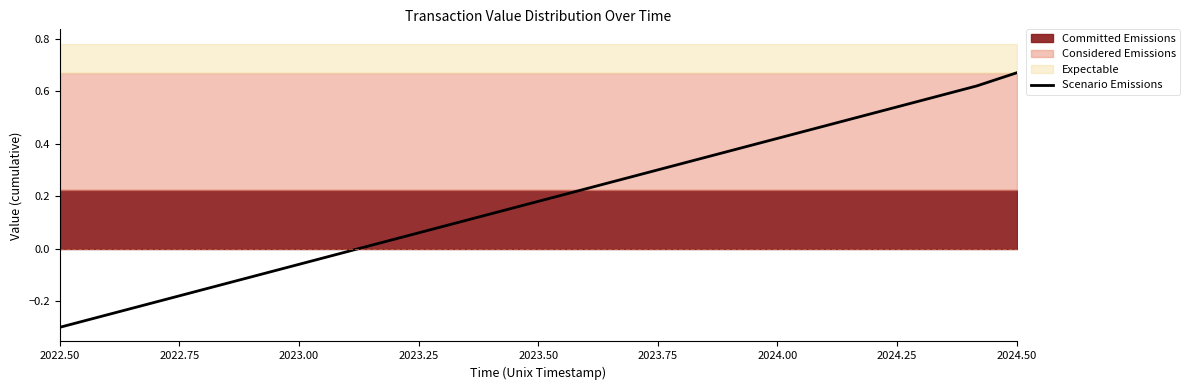

Reading left to right, list all the values displayed in this chart.

-0.3	-0.3	-0.2	-0.2	-0.1	-0.1	-0.1	-0.0	0.0	0.1	0.1	0.1	0.2	0.2	0.3	0.3	0.3	0.4	0.4	0.5	0.5	0.5	0.6	0.6	0.7